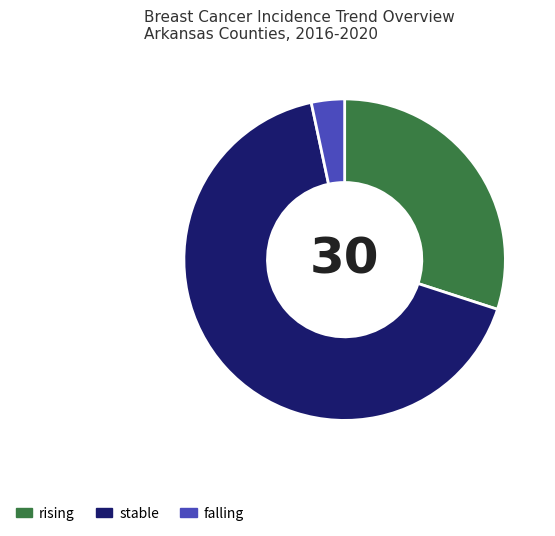

Count the number of slices in the pie.

3